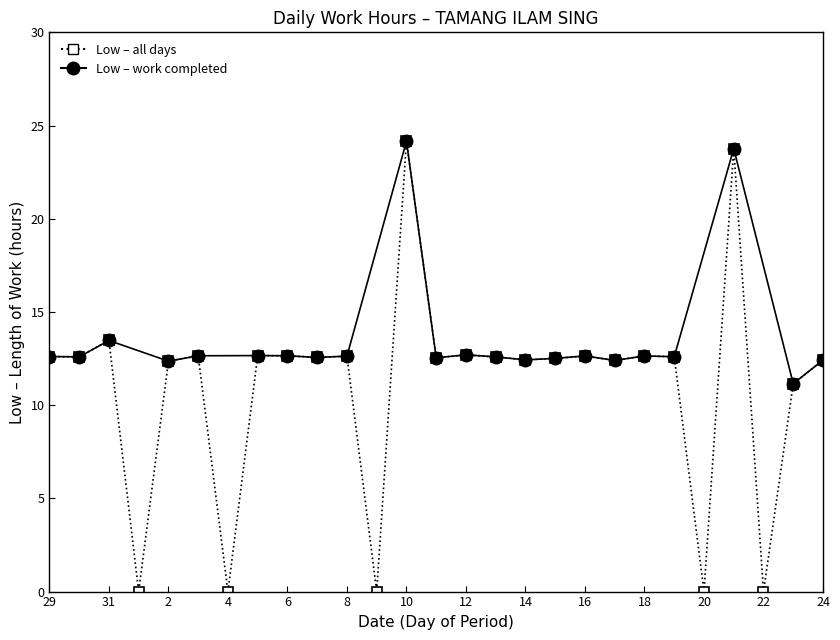

Reading left to right, list all the values displayed in this chart.

12.6	12.6	13.5	0.0	12.4	12.7	0.0	12.7	12.7	12.6	12.6	0.0	24.2	12.5	12.7	12.6	12.4	12.5	12.6	12.4	12.6	12.6	0.0	23.8	0.0	11.2	12.4